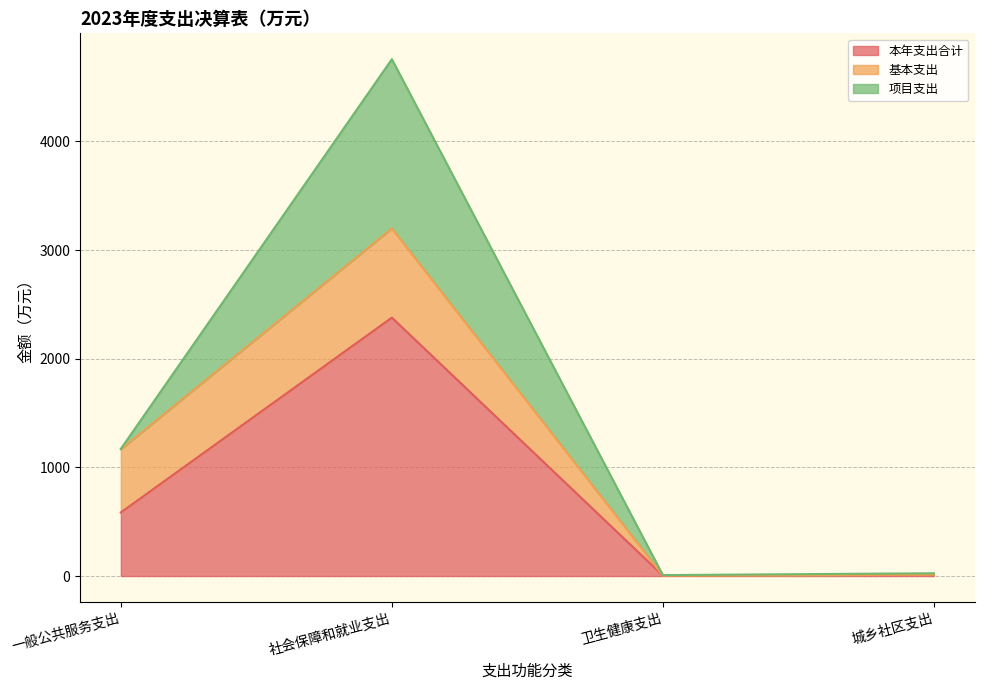

How many series are shown in this chart?

3